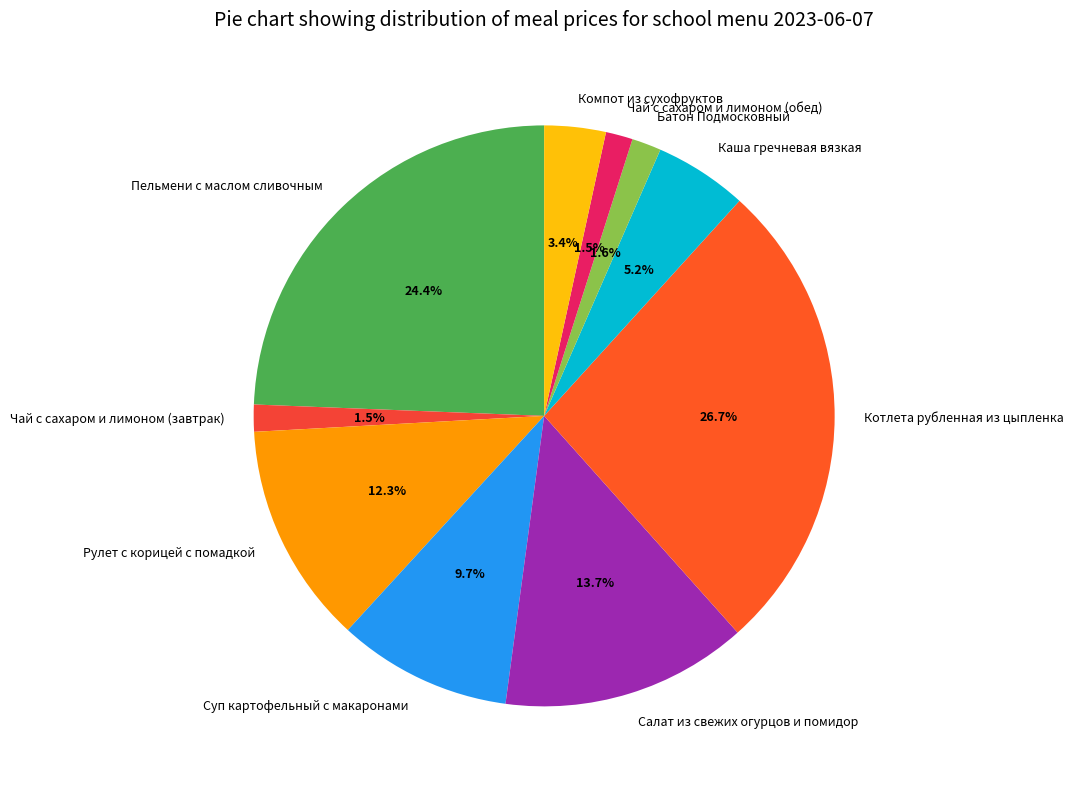

Which has a higher value, Батон Подмосковный or Каша гречневая вязкая?

Каша гречневая вязкая